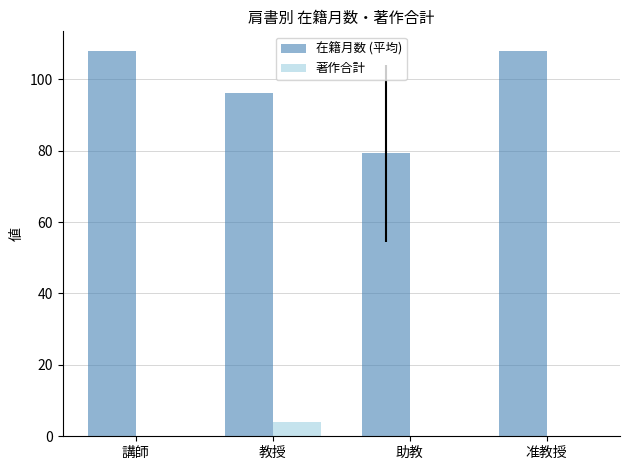

True or false: 在籍月数 (平均) has a value of 40.6 at 講師.

False